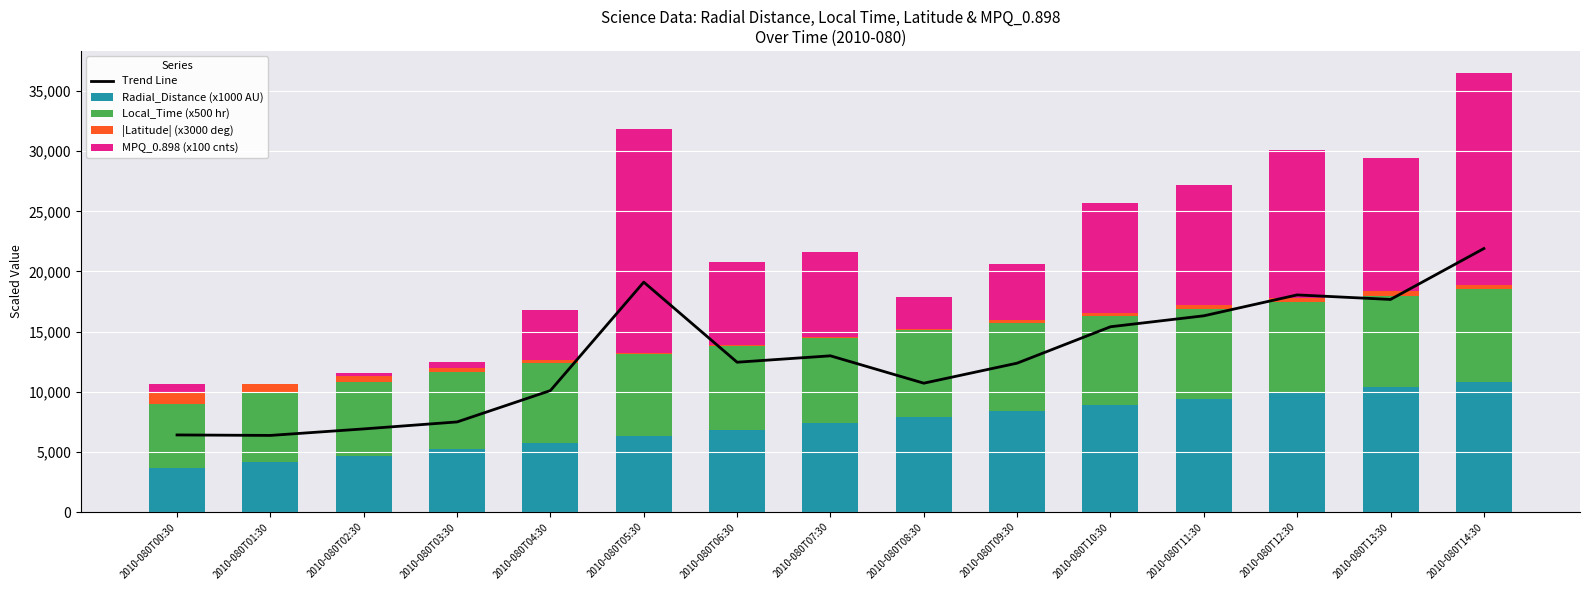

What is the highest value of the Trend Line series?

21905.1